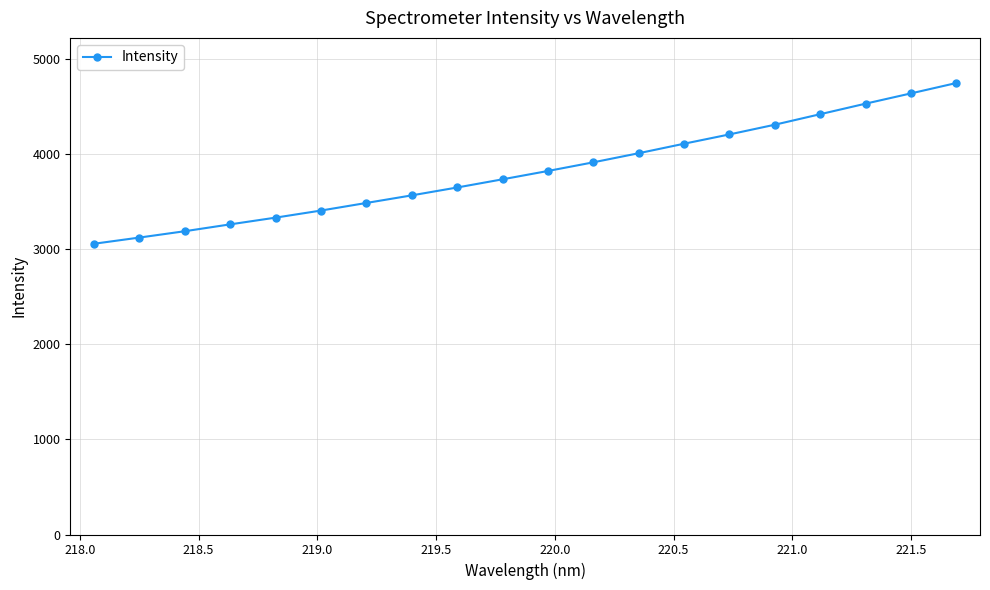

What is the average value?

3824.9